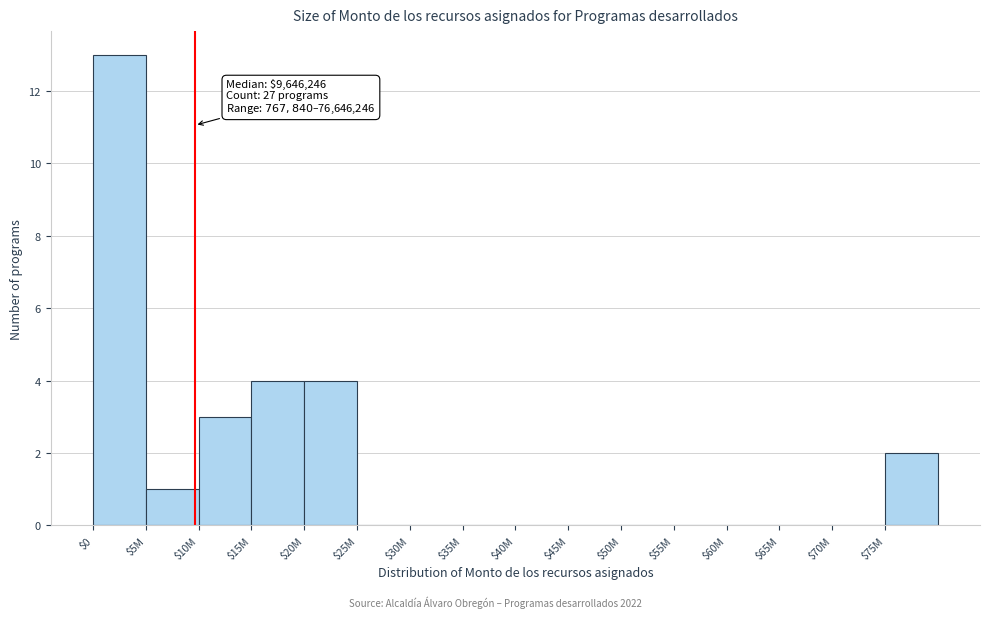

The value at $65M is -7. True or false?

False